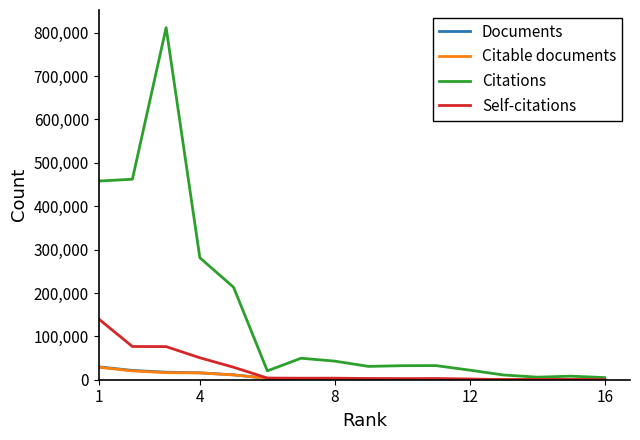

What is the average value of the Citations series?

155421